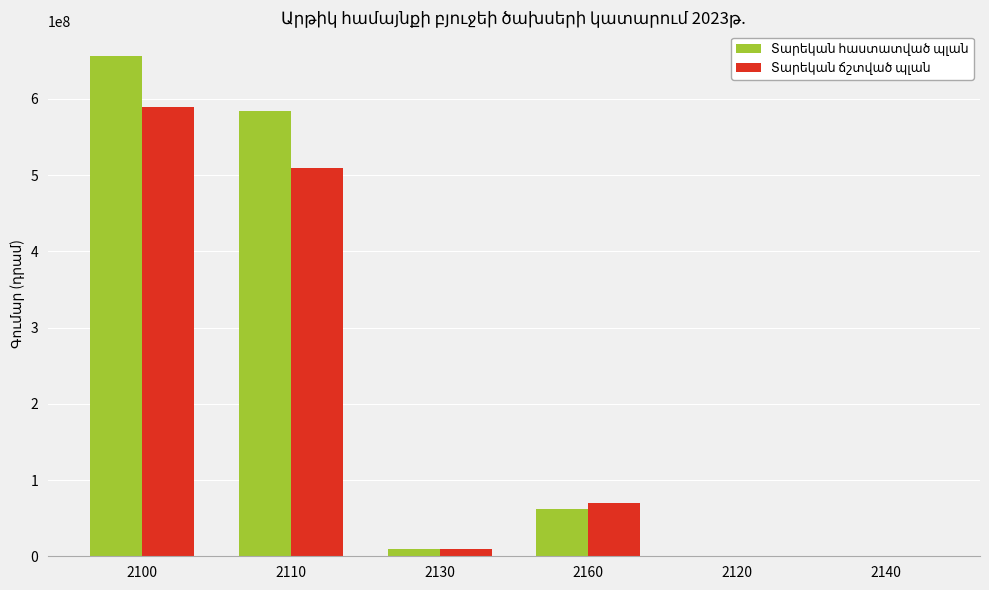

At which category is the sum across all series the highest?

2100